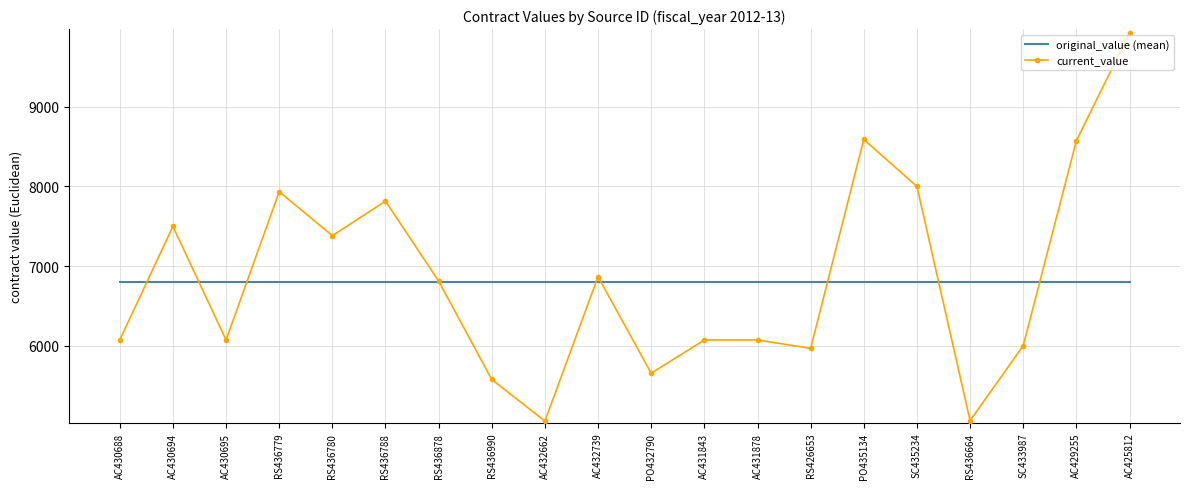

Rank the series at AC432739 from highest to lowest value.

current_value, original_value (mean)